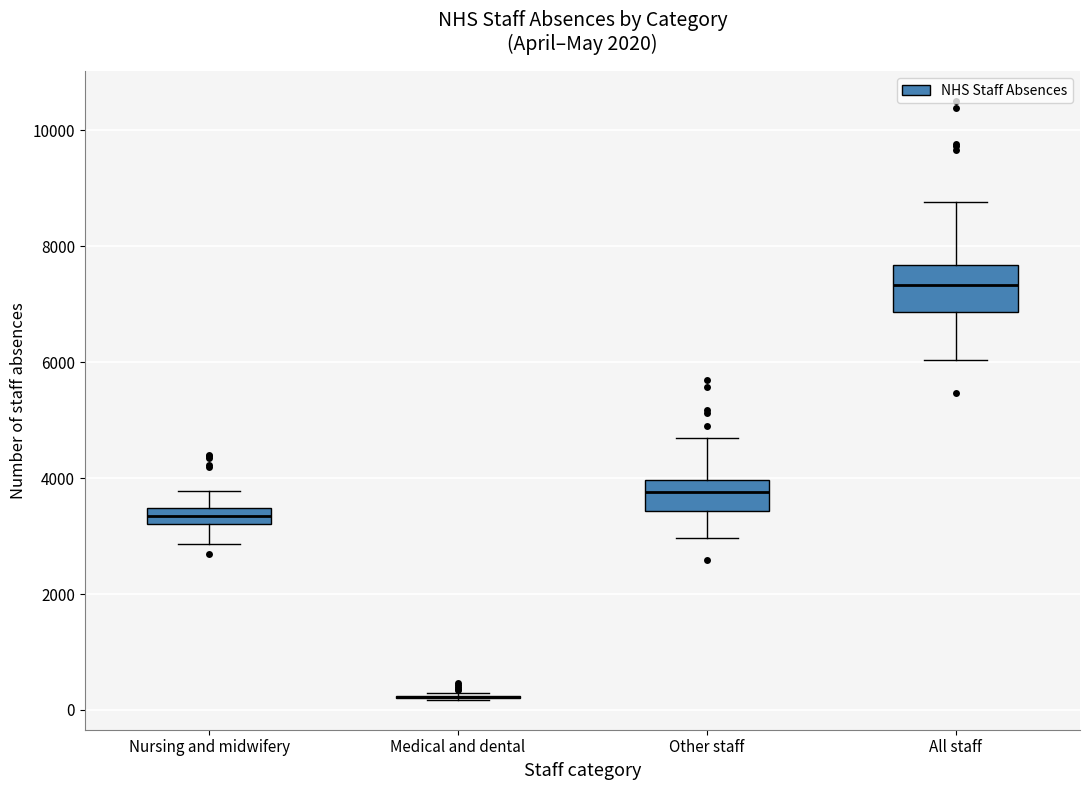

Which box is the tallest, from its lower edge to its upper edge?

All staff